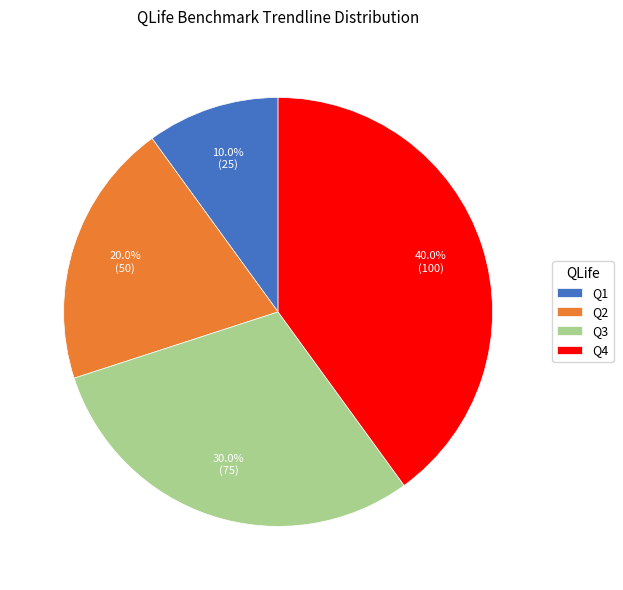

What percentage do Q3 and Q2 together represent?

50.0%